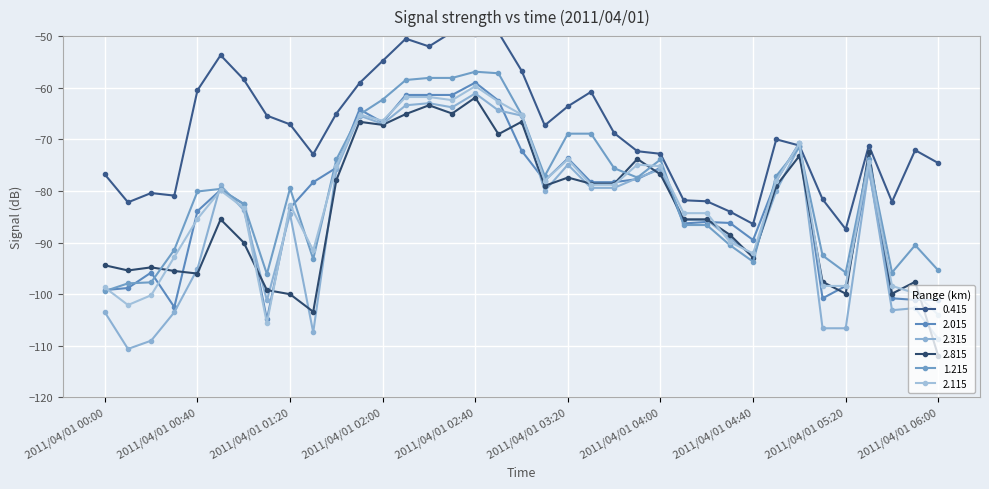

List the series in order of their peak value, highest first.

0.415, 1.215, 2.015, 2.115, 2.315, 2.815